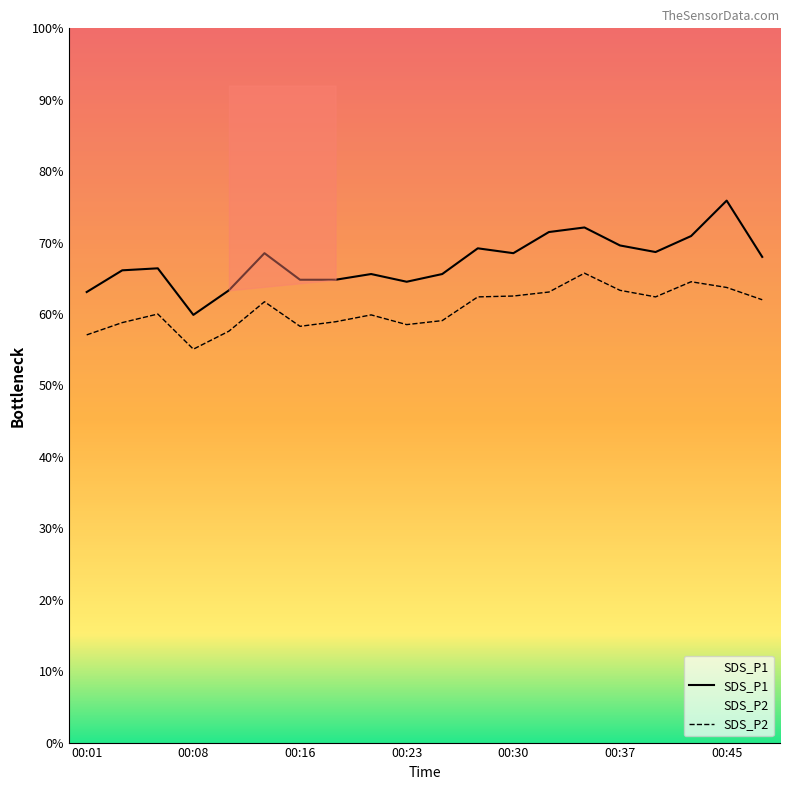

The value of SDS_P1 at 00:40 is 29.7. True or false?

False